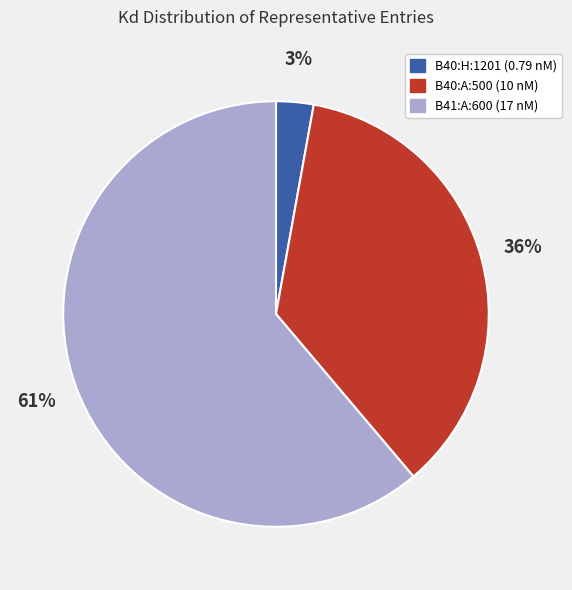

Which slice represents more than half of the pie?

B41:A:600 (17 nM)